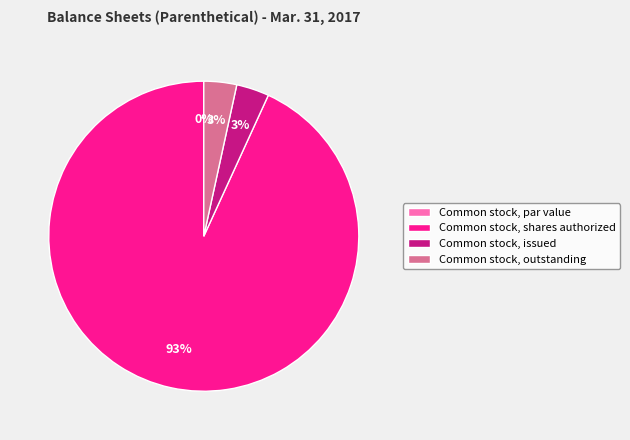

To the nearest percent, what portion does Common stock, outstanding represent?

3%